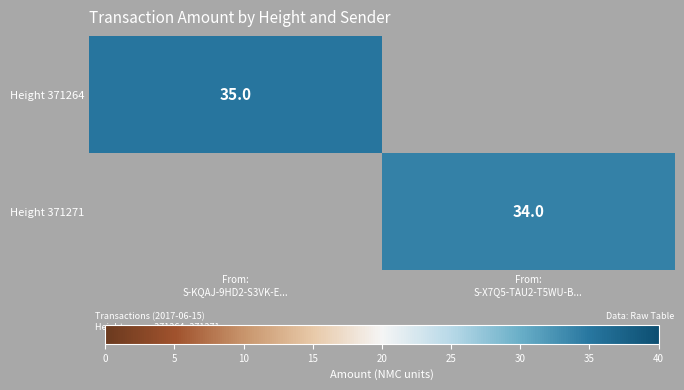

What is the maximum value shown in the chart?

35